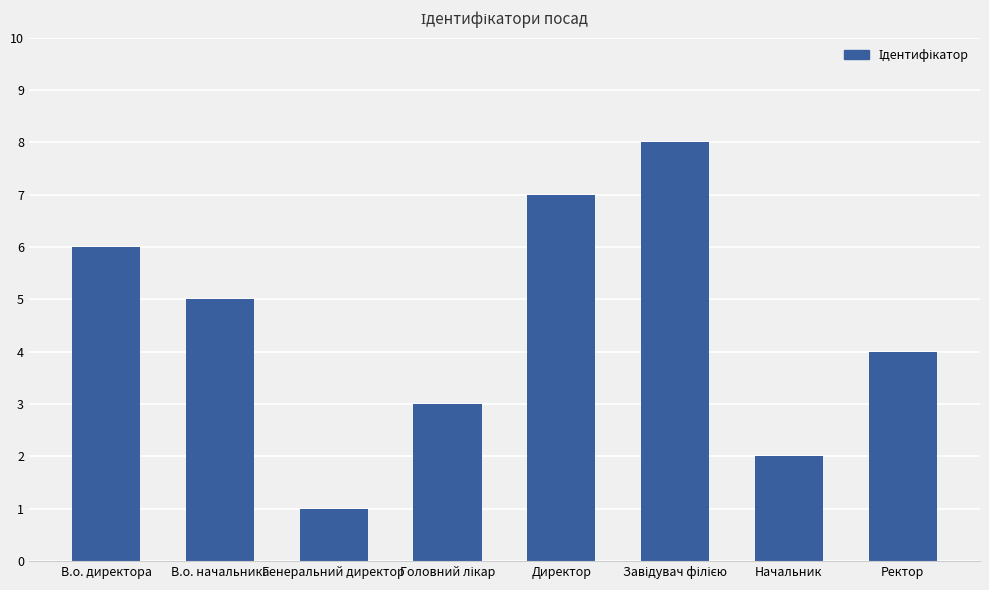

Reading left to right, list all the values displayed in this chart.

6	5	1	3	7	8	2	4